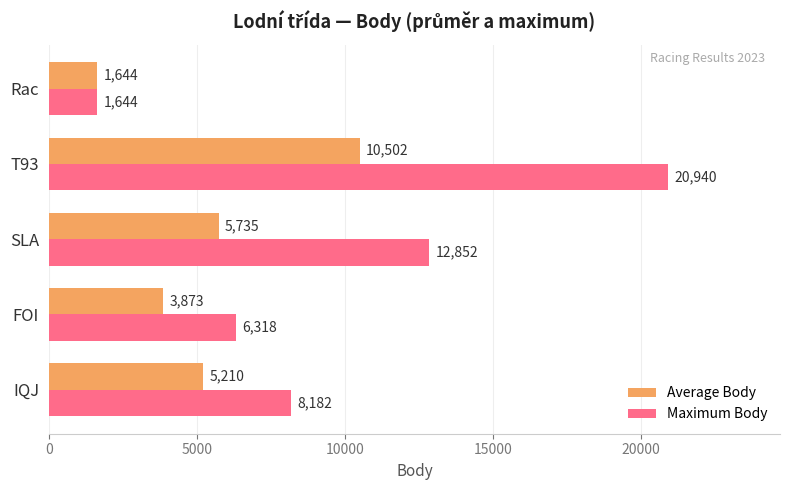

What is the difference between the second highest and minimum values in the Average Body series?

4091